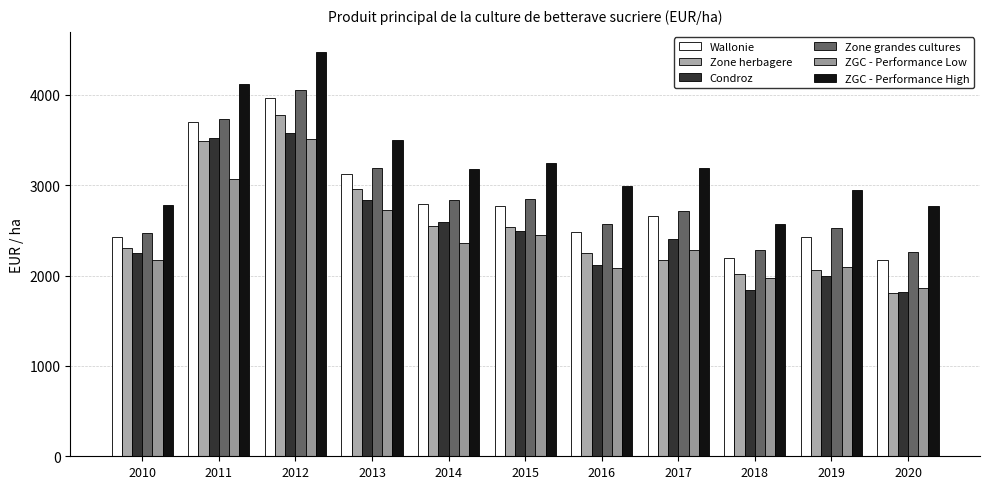

What is the total value across all series at 2016?

14490.7